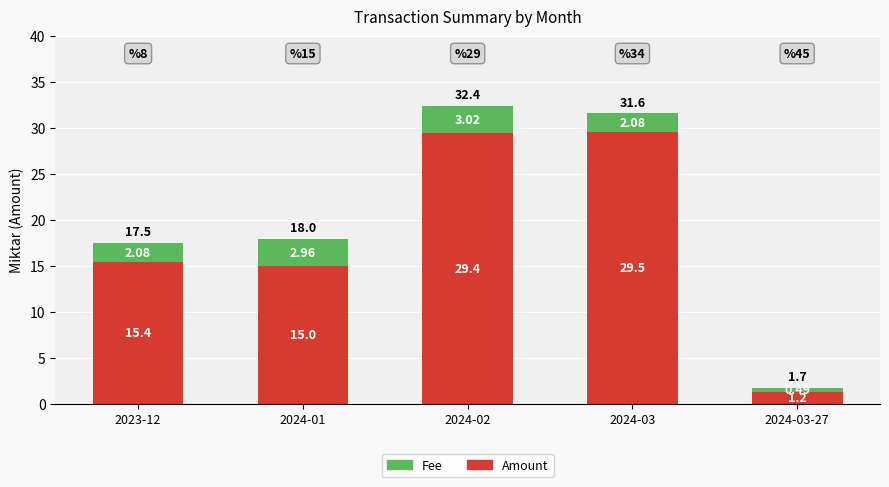

What is the difference between the Amount values at 2023-12 and 2024-01?

0.4